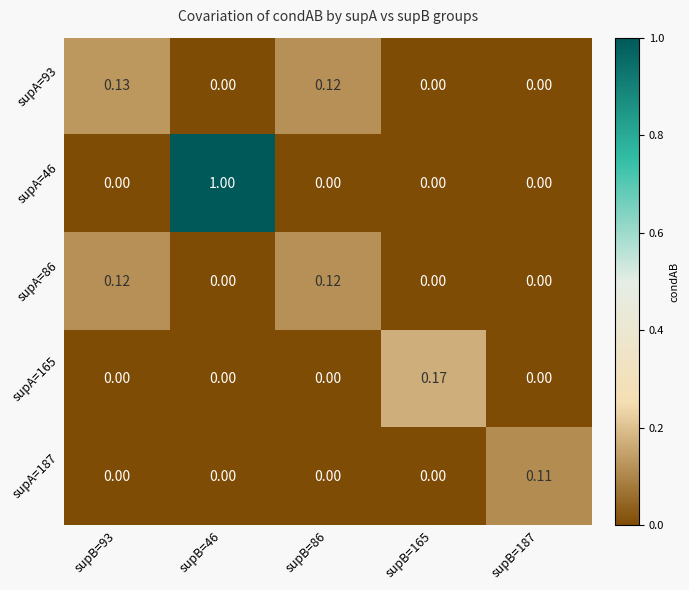

Which series has the largest total across all categories?

supA=46